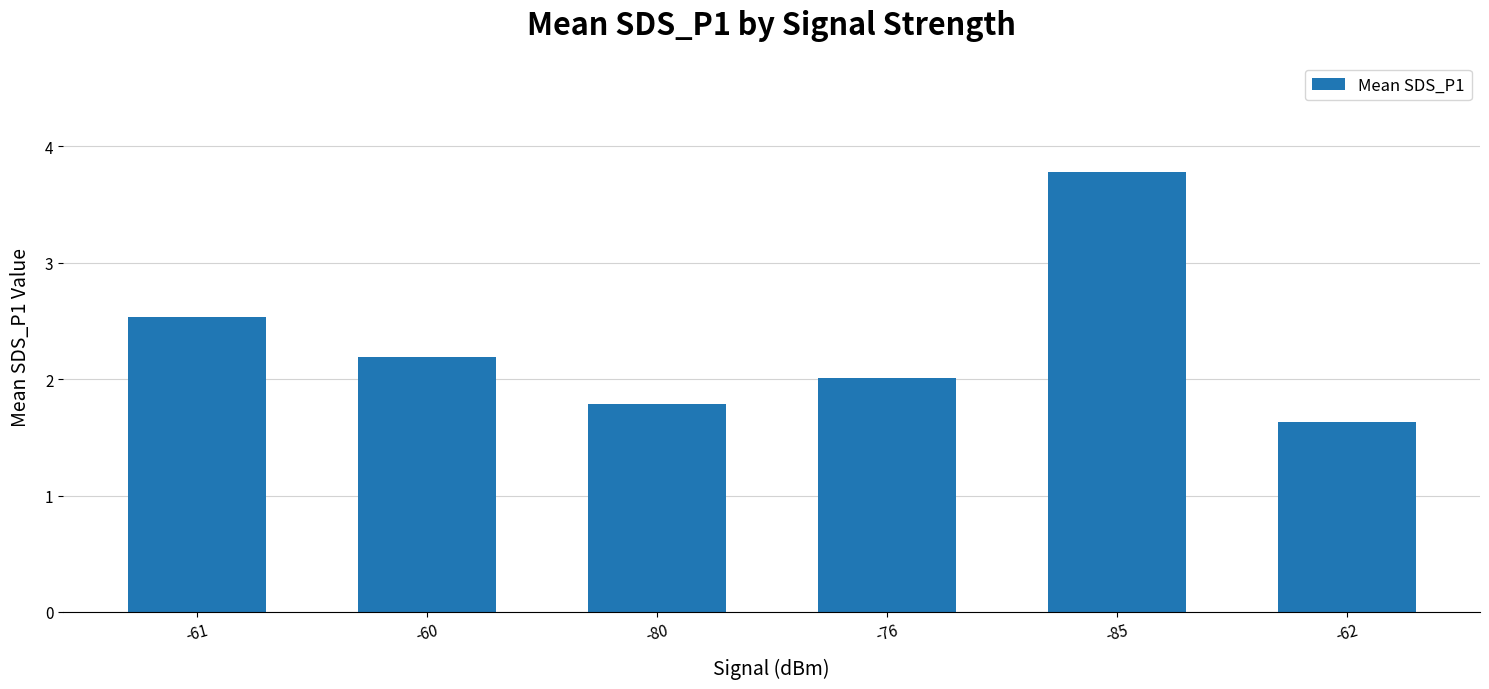

The value at -80 is 2.7. True or false?

False